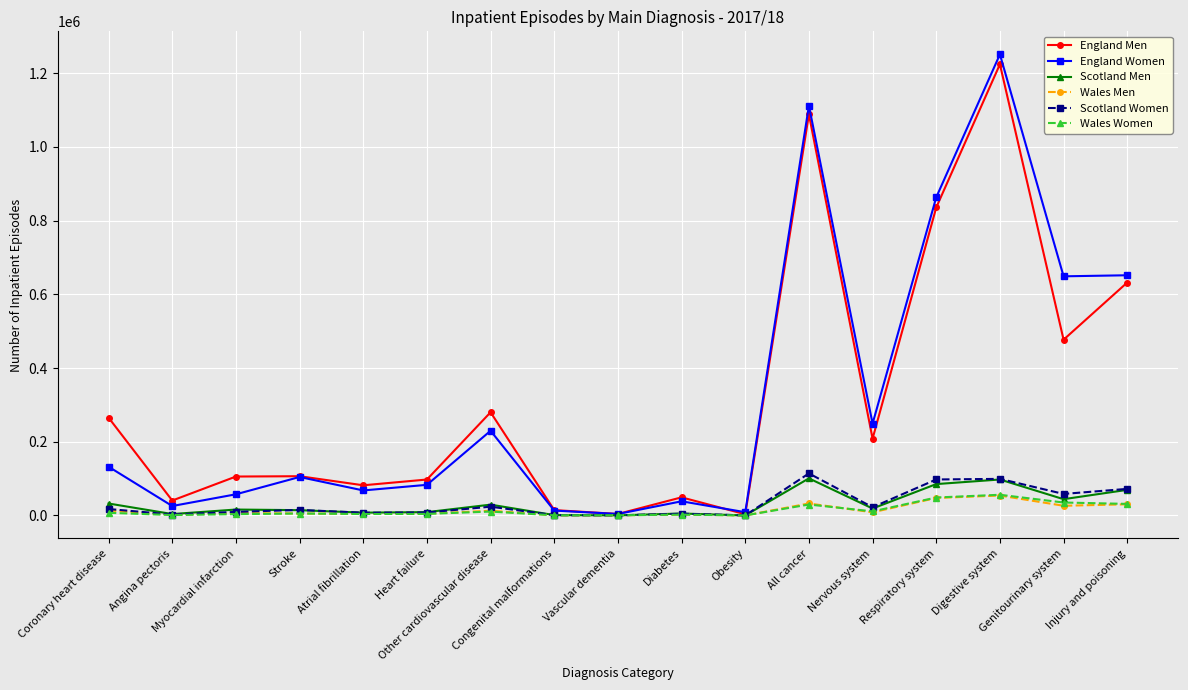

At how many categories does at least one series exceed 334873?

5